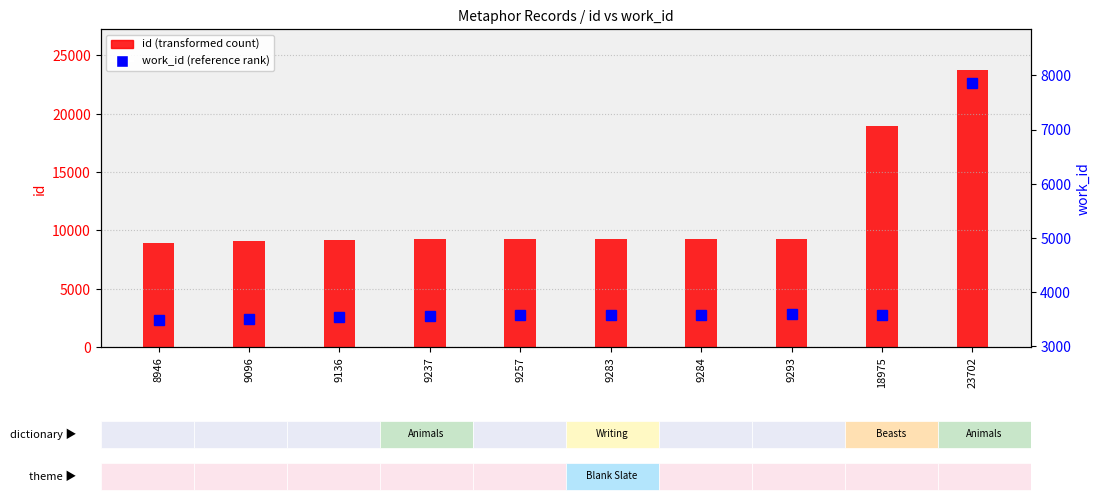

What are all the series names shown in the legend?

id, work_id